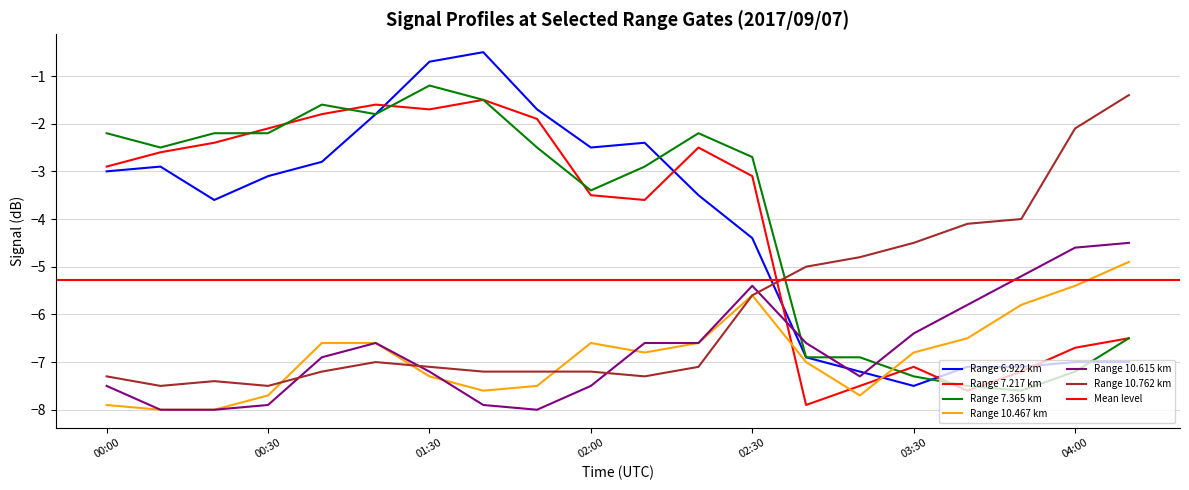

How many interior local peaks does the 6.922 series have?

3